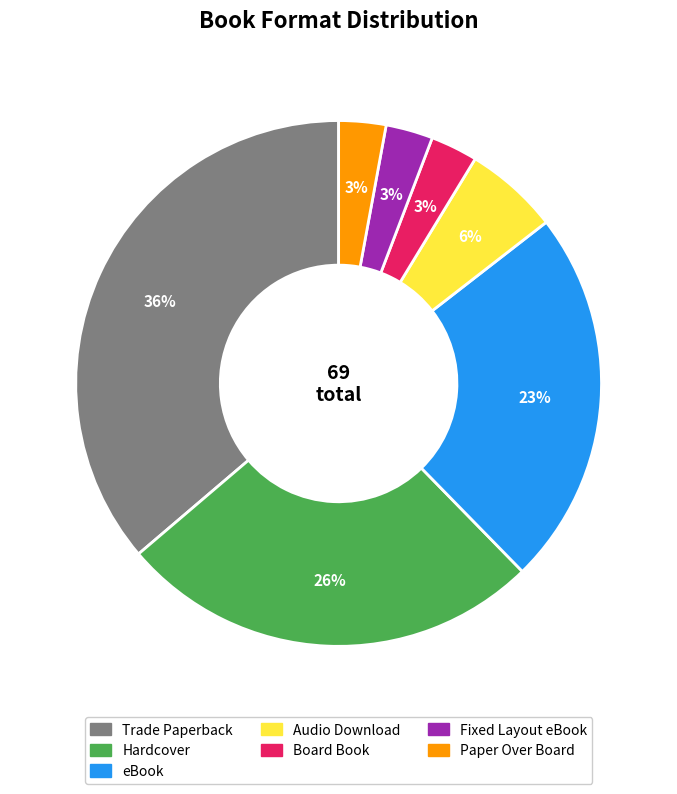

Combined, do Hardcover and Board Book account for over 50%?

No